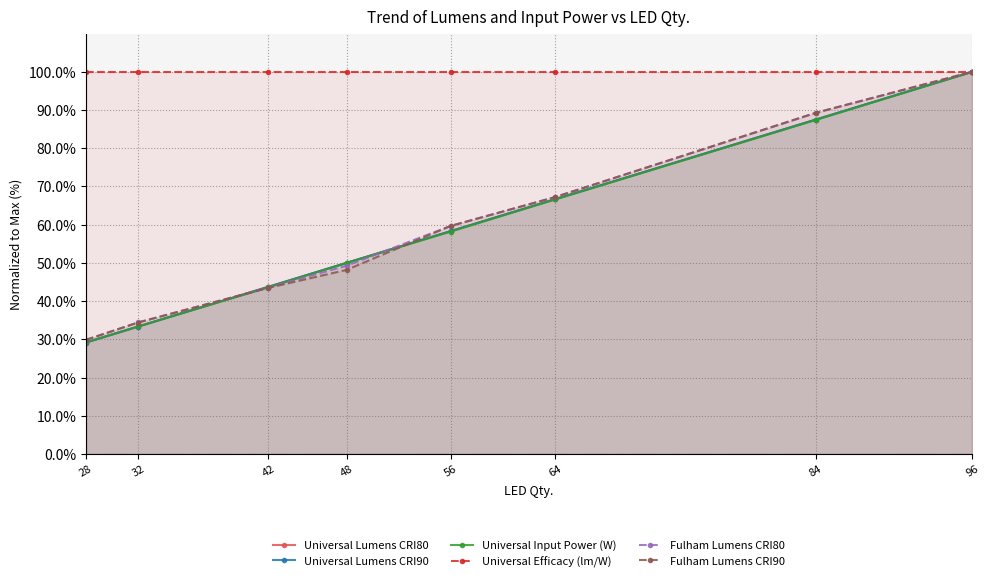

What is the difference between the Fulham Lumens CRI80 values at 32 and 28?

4.6